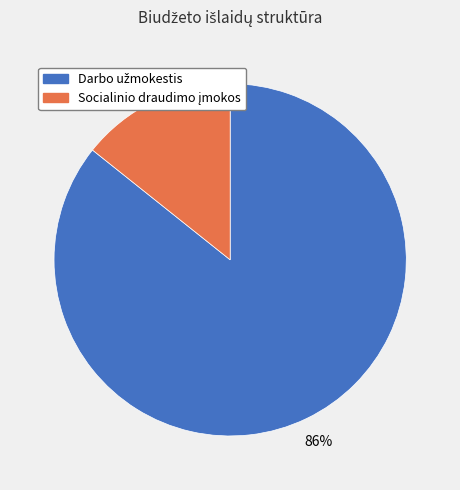

Is there a majority slice in this chart?

Yes